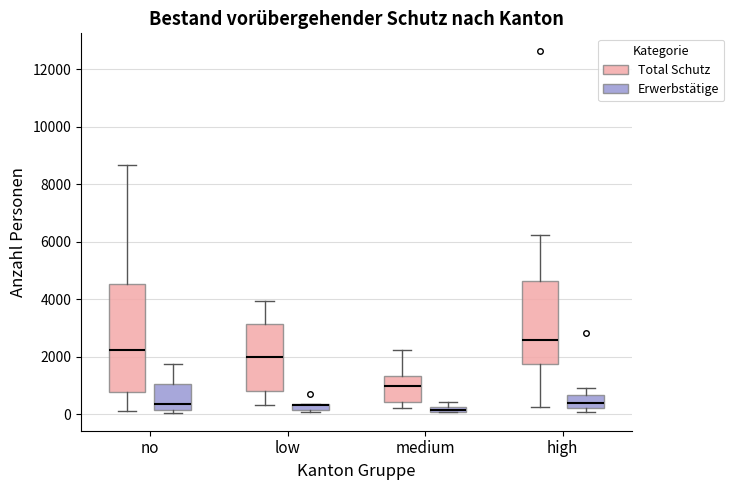

Where does the median line of the box for no (Erwerbstätige) sit on the y-axis? The values are not printed on the chart, so give them approximately, as read against the axis.

400